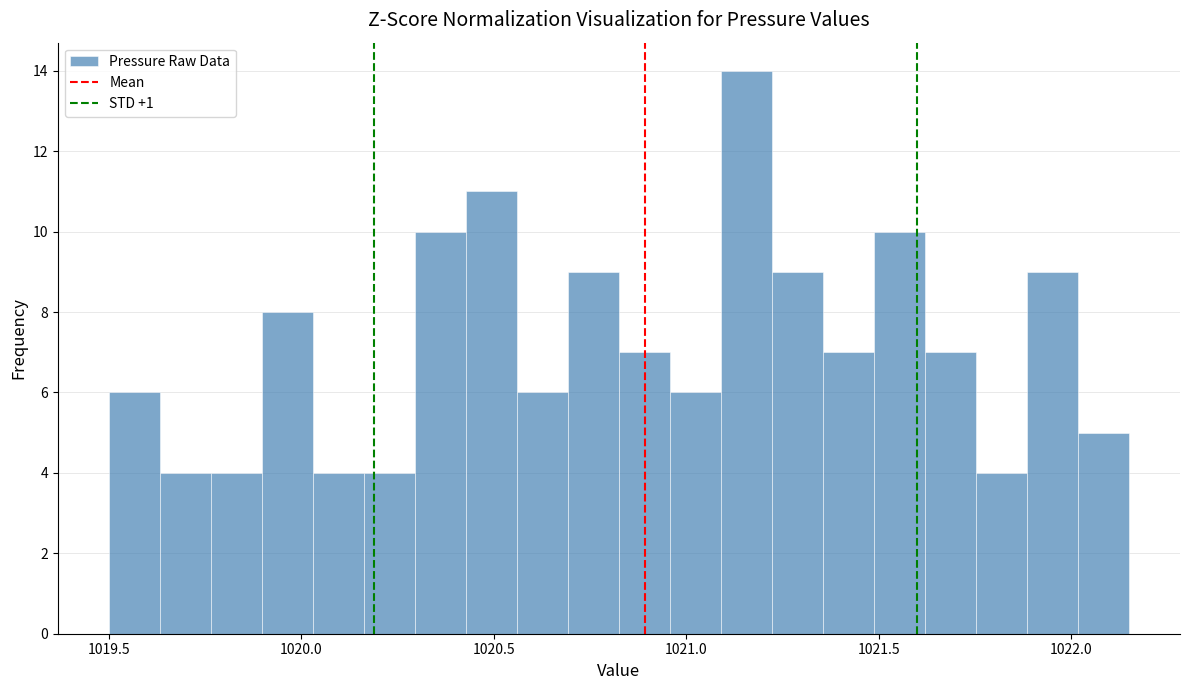

Read against the x-axis, roughly where is the centre of the tallest bar?

1021.15